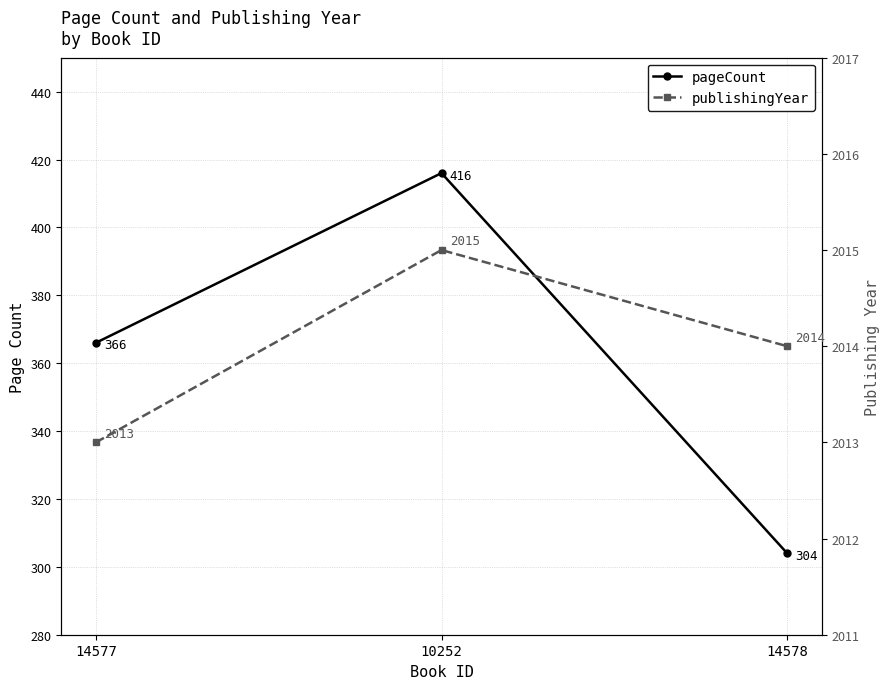

What is the smallest value displayed?

304